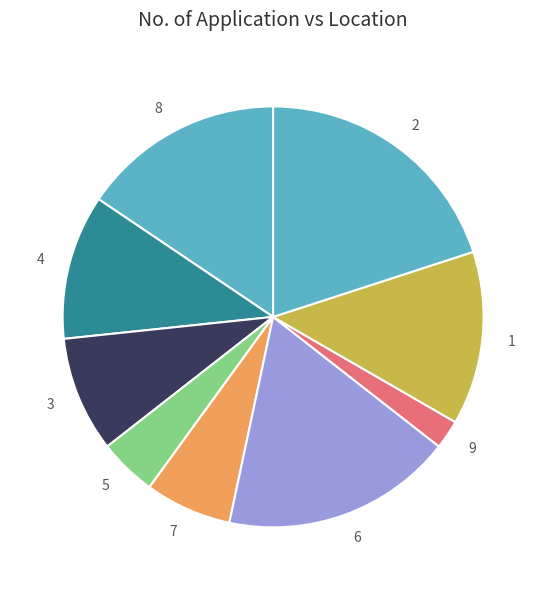

How many slices are in this pie chart?

9